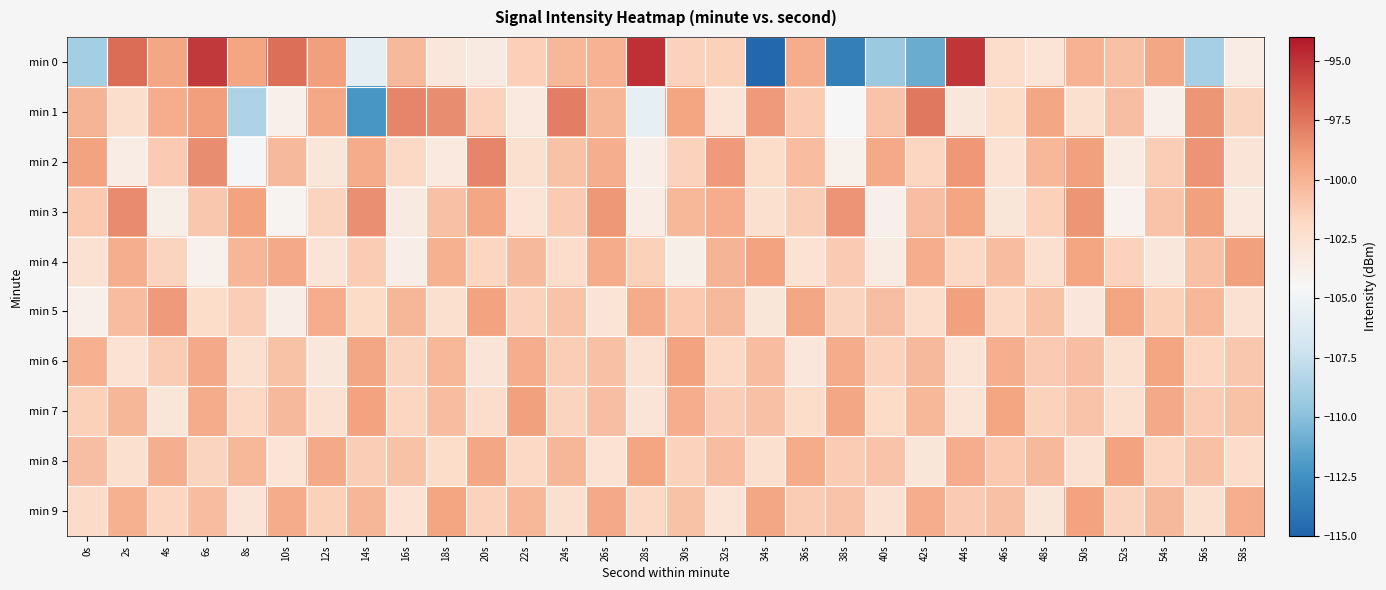

At which category is the sum across all series the highest?

6s